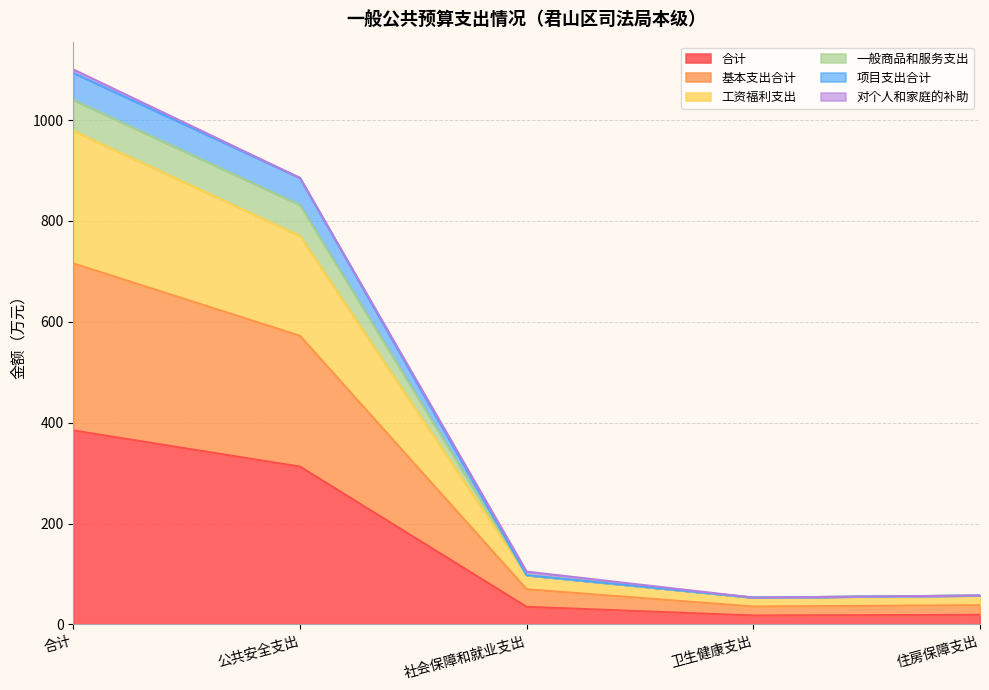

What is the label of the 1st point from the left?

合计